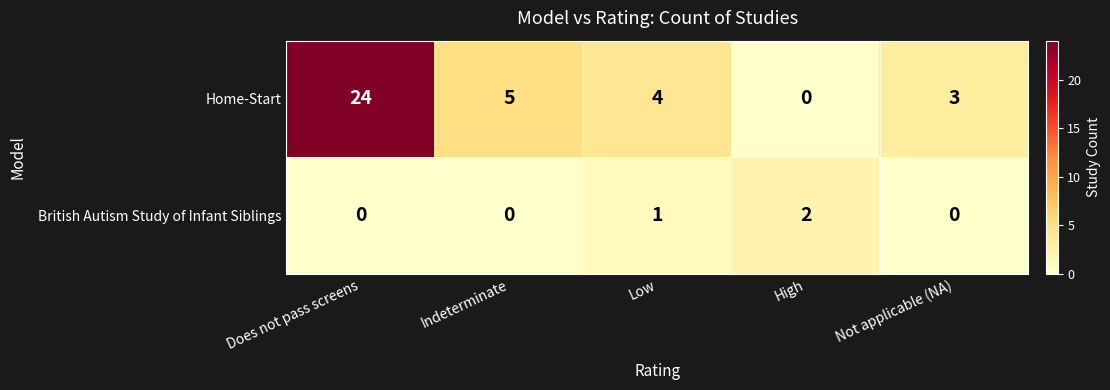

The British Autism Study of Infant Siblings series shows 0 at Does not pass screens. True or false?

True